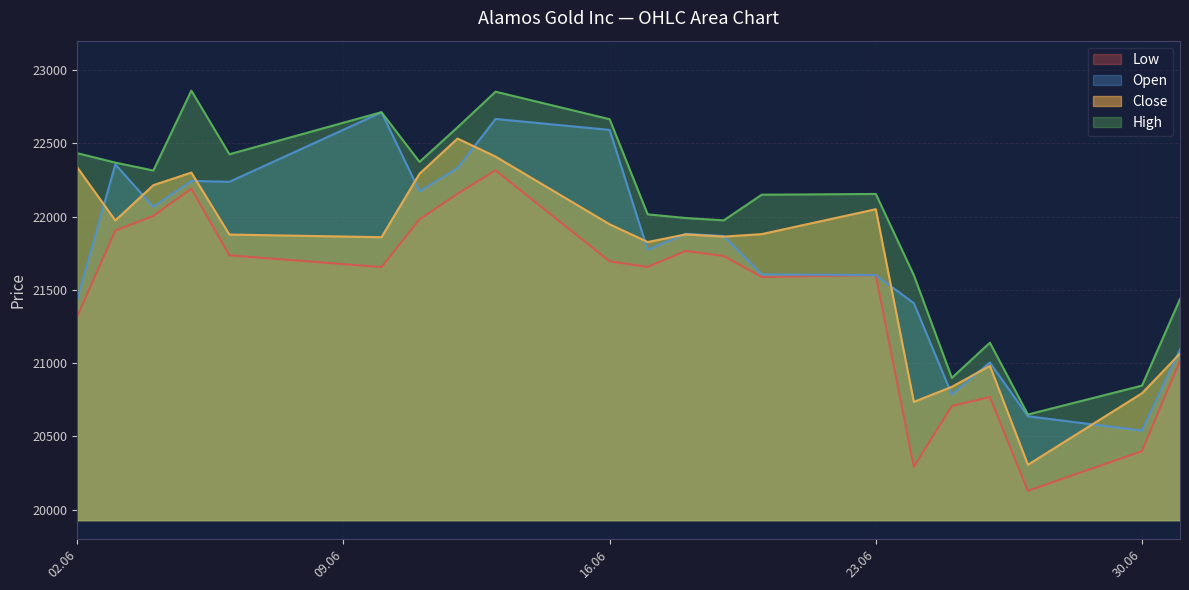

List the series in order of their peak value, highest first.

High, Open, Close, Low